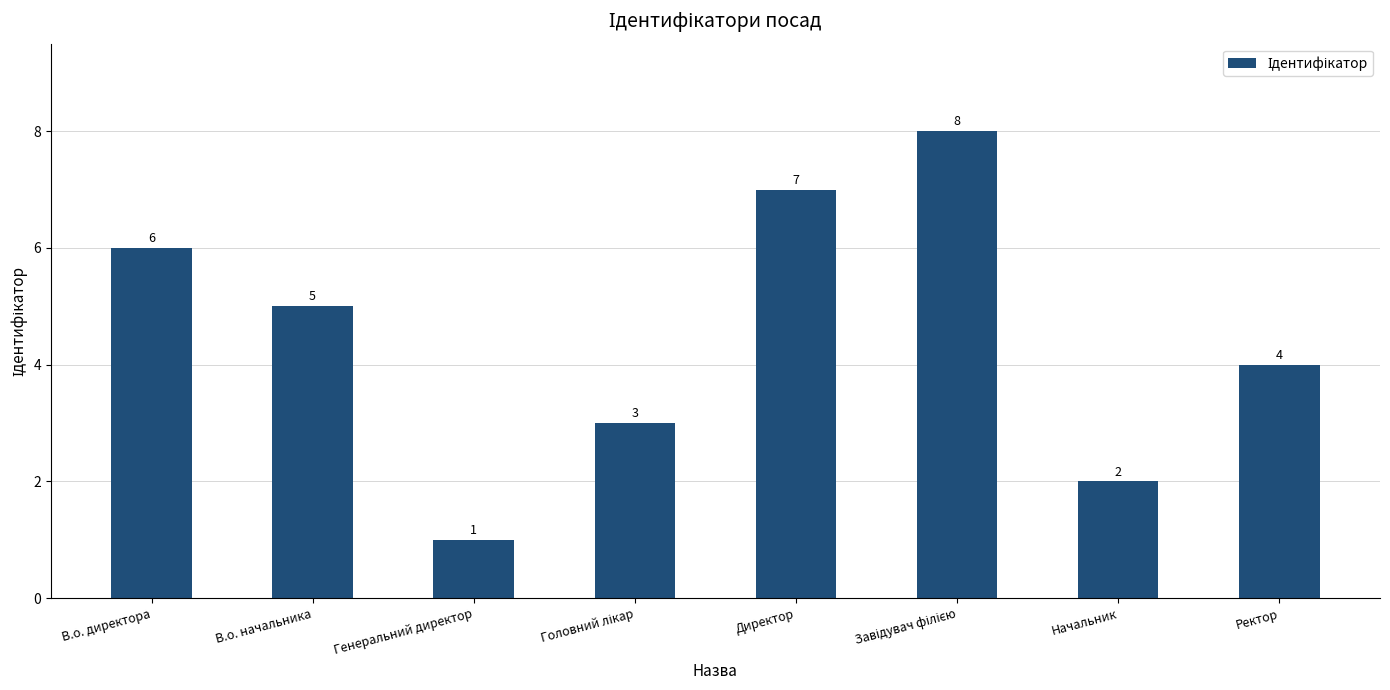

What is the difference between the second highest and second lowest values?

5